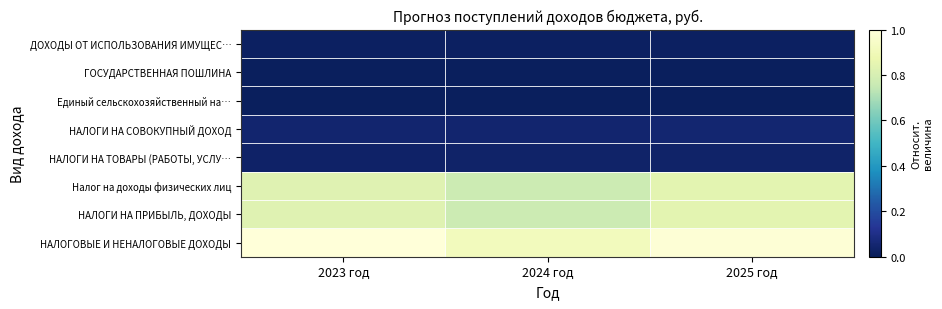

How many series are shown in this chart?

8